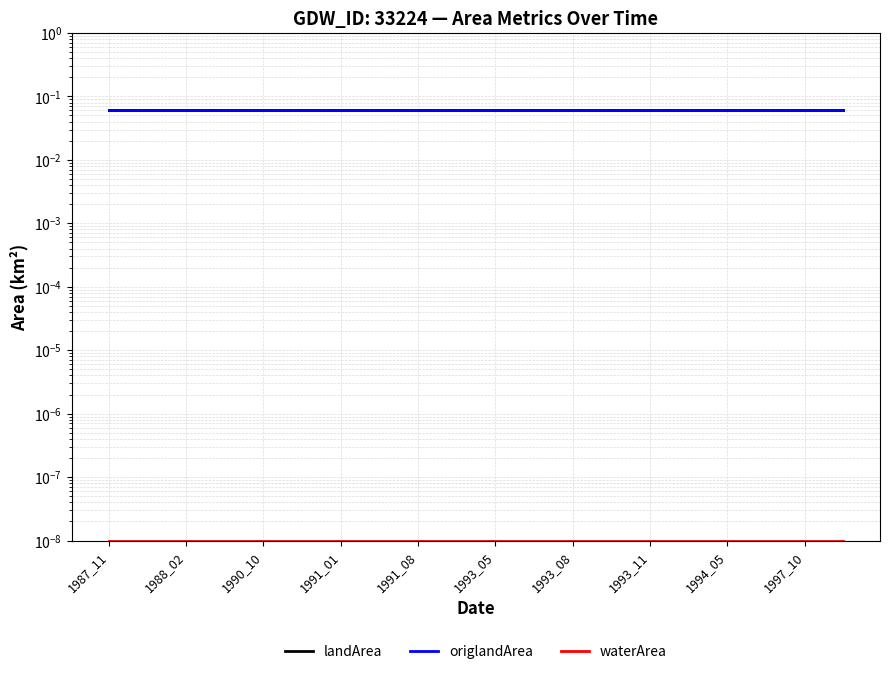

True or false: landArea and origlandArea intersect in this chart.

False